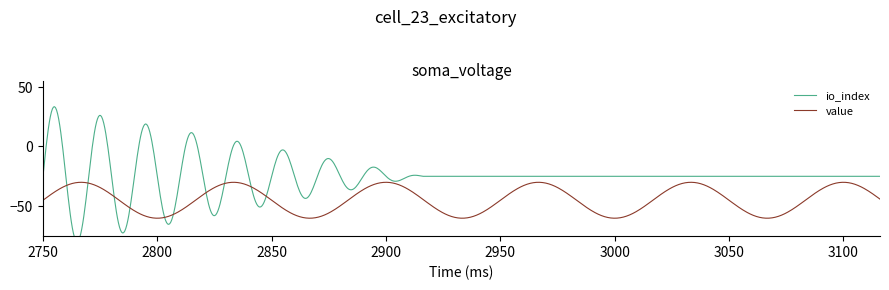

The io_index series shows 2.0 at 1557537179. True or false?

False